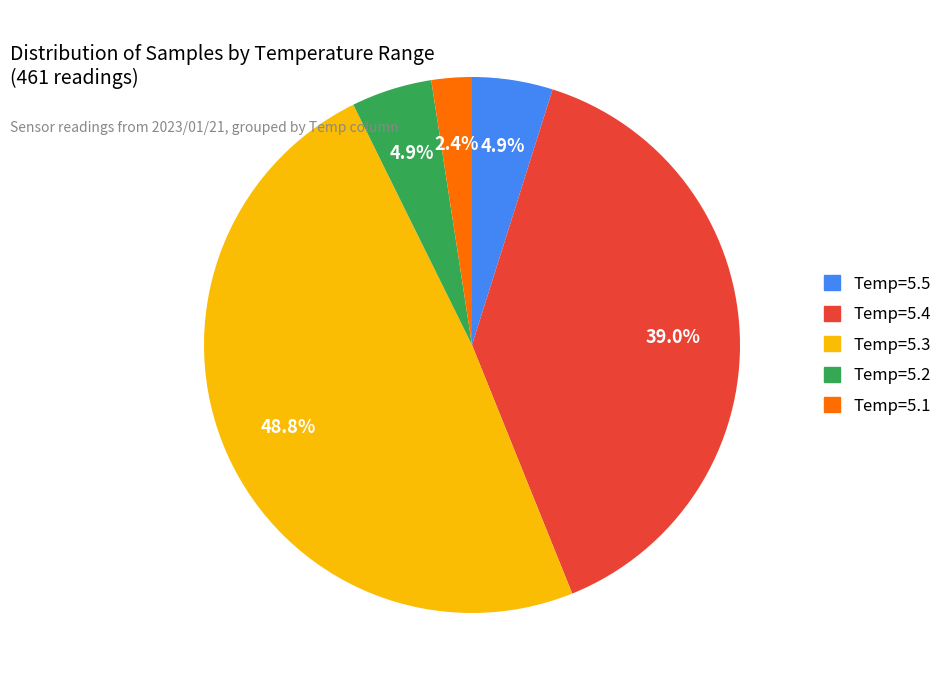

Is there any slice that represents more than half of the pie?

No